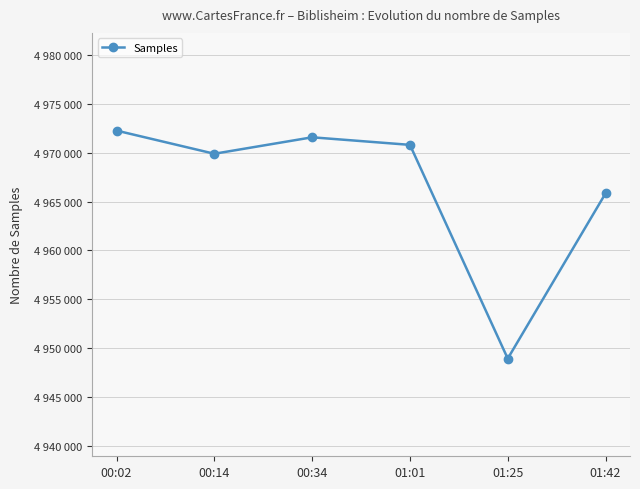

List the labels in order of value, smallest first.

01:25, 01:42, 00:14, 01:01, 00:34, 00:02